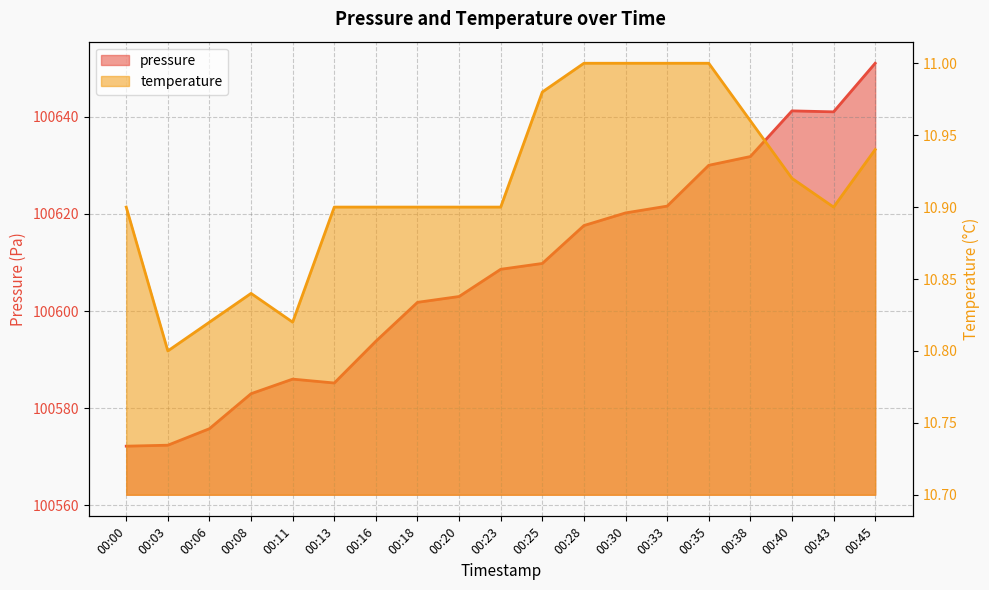

What is the value of the temperature point at the 18th from the left?

10.9